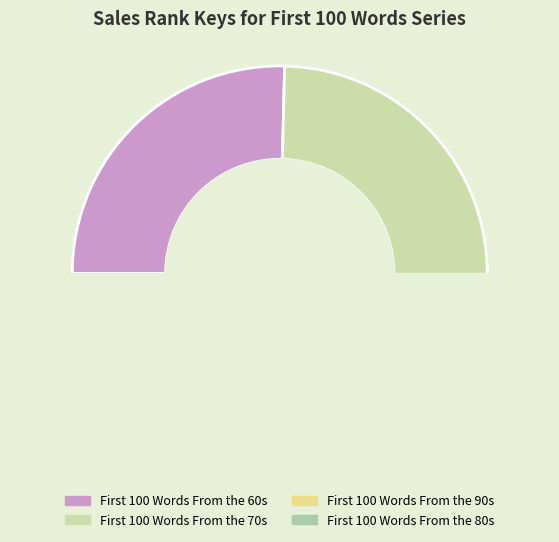

Which category has the smallest portion of the pie?

First 100 Words From the 80s